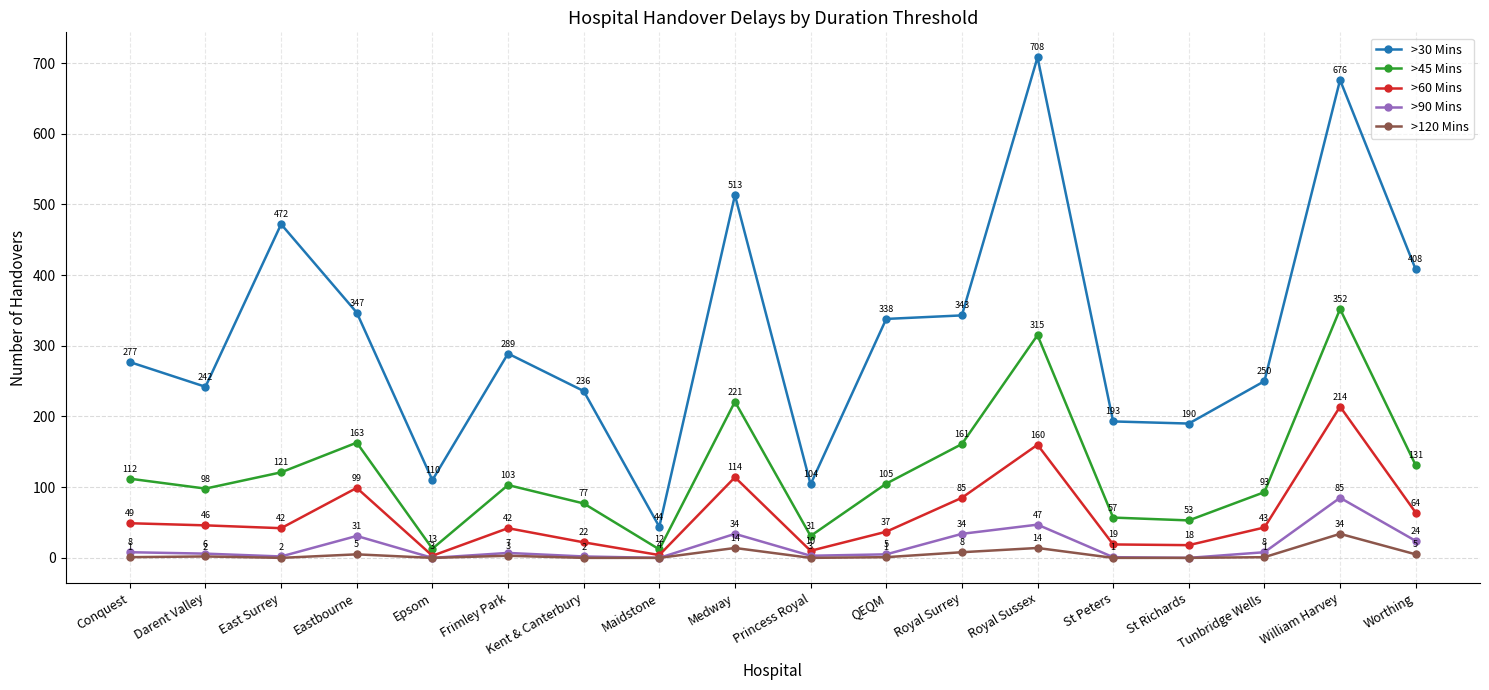

Between East Surrey and Tunbridge Wells, which series saw the biggest shift?

>30 Mins